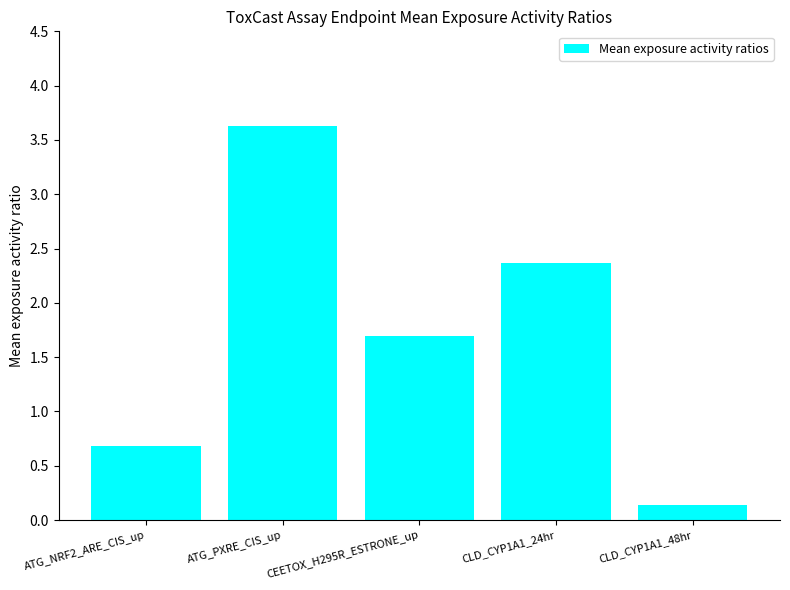

How many data points are less than 1?

2